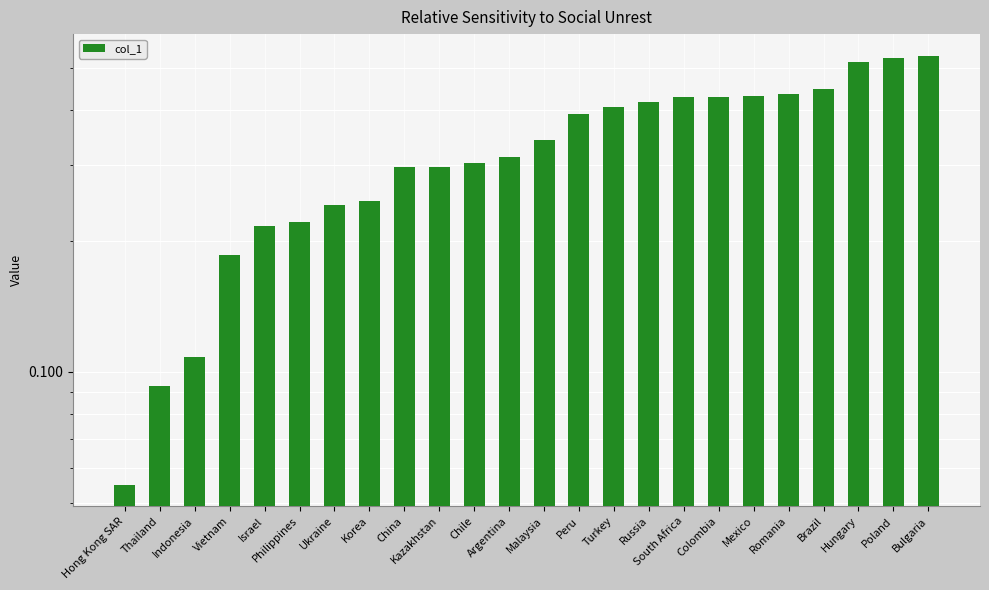

At which label is the value closest to 0?

Hong Kong SAR